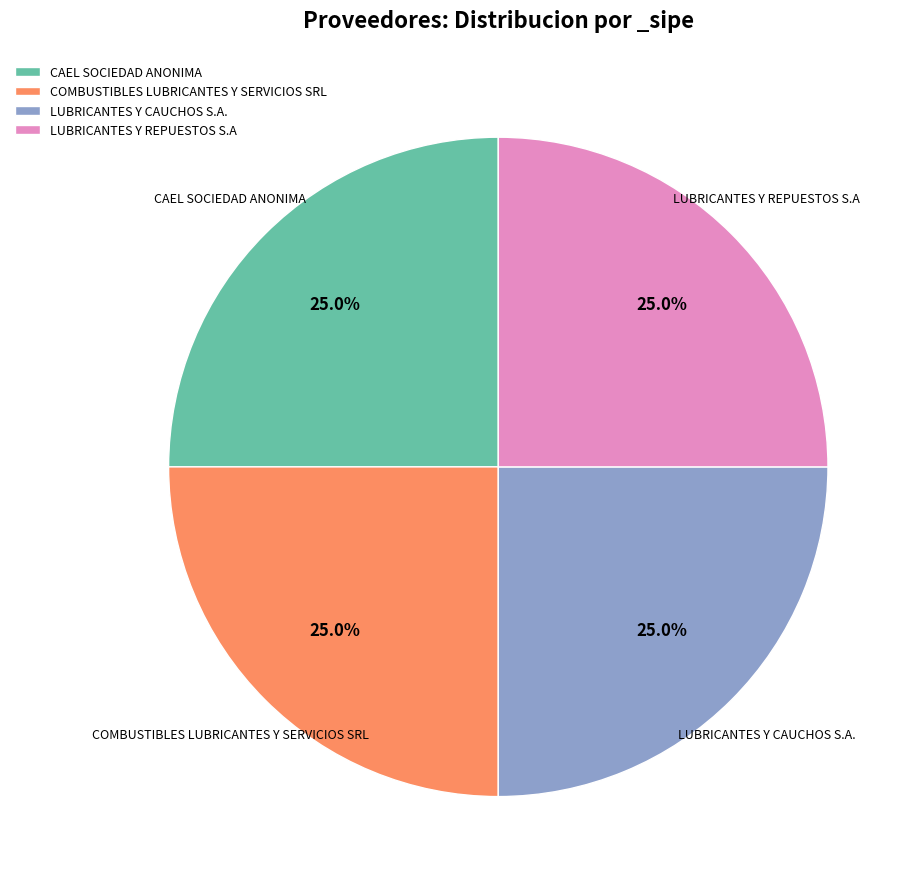

Is COMBUSTIBLES LUBRICANTES Y SERVICIOS SRL the majority of the pie?

No